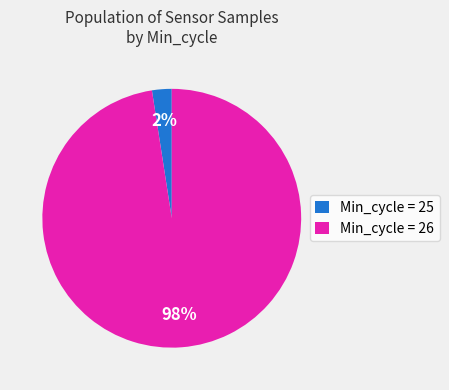

Which slice is the largest?

Min_cycle = 26